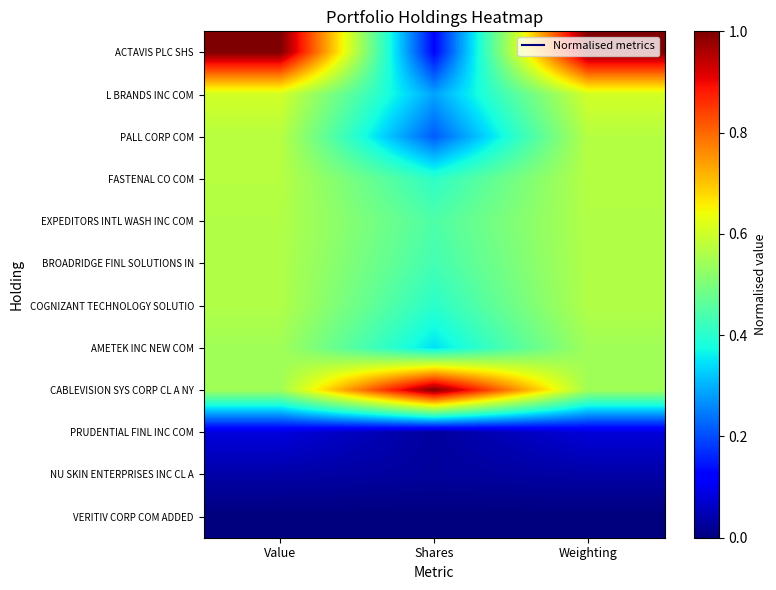

Where is PRUDENTIAL FINL INC COM nearest to the value 0?

Shares